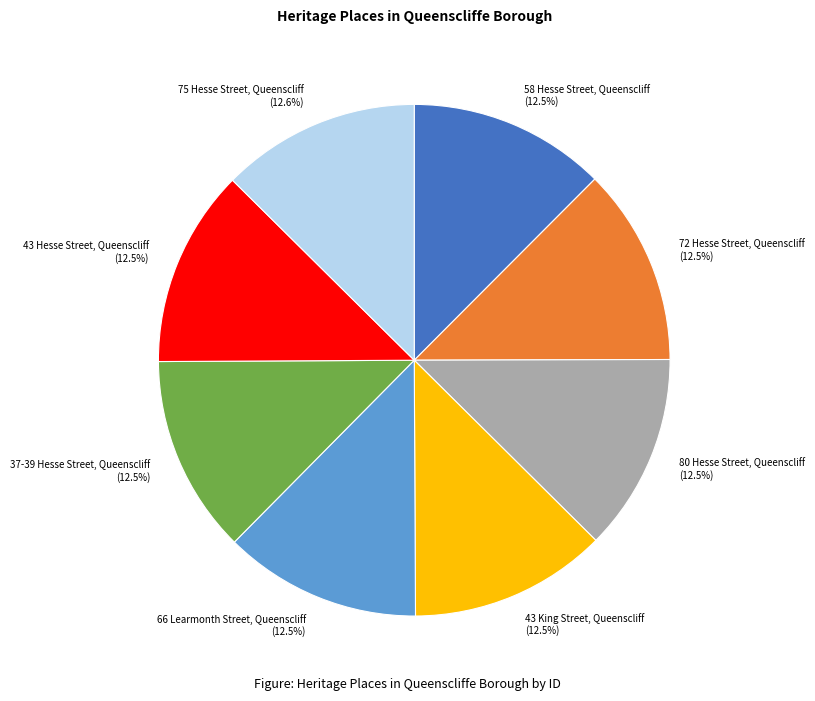

To the nearest percent, what is the average slice percentage?

12%